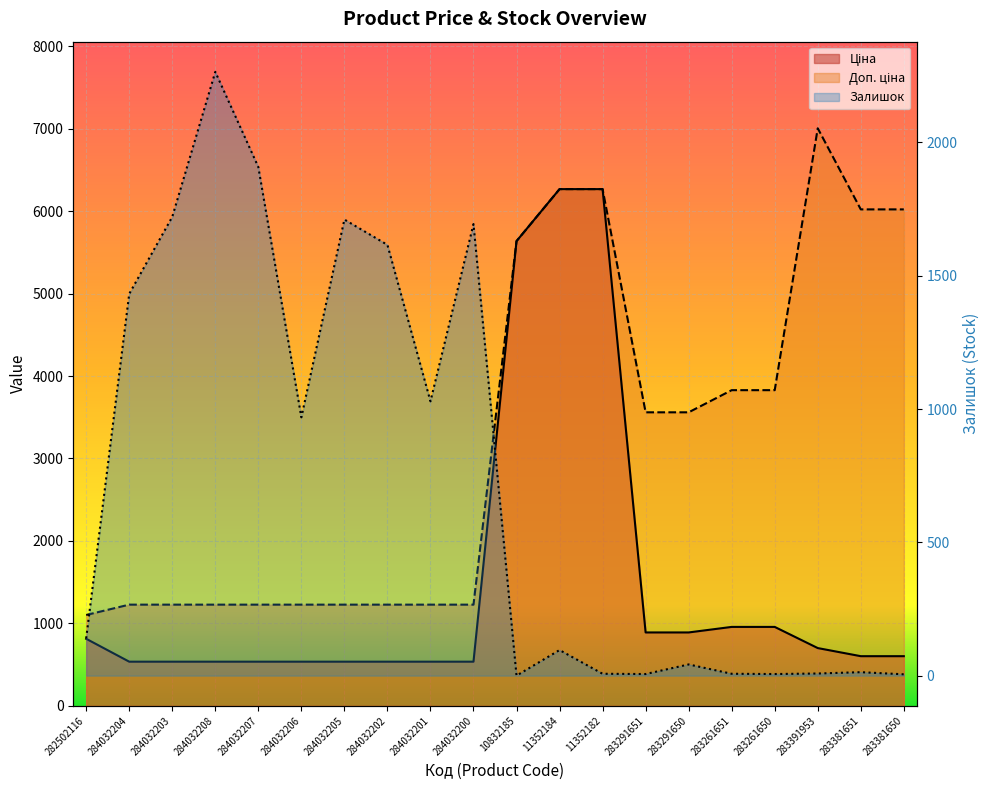

Between 283291650 and 283381650, which series saw the biggest shift?

Доп. ціна